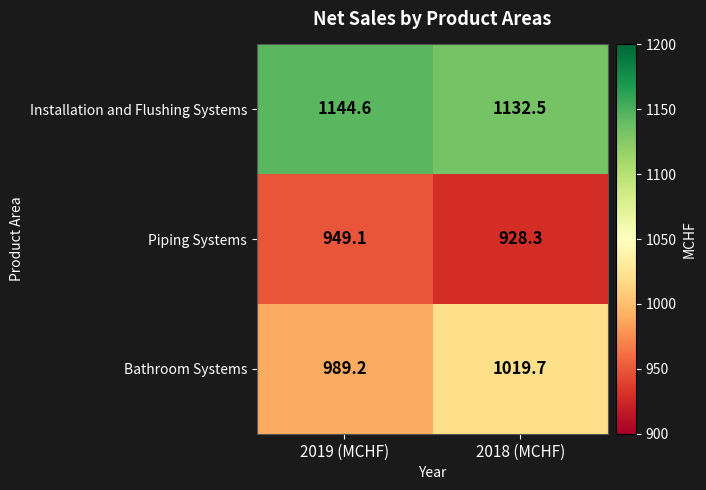

Which series has the largest total across all categories?

Installation and Flushing Systems